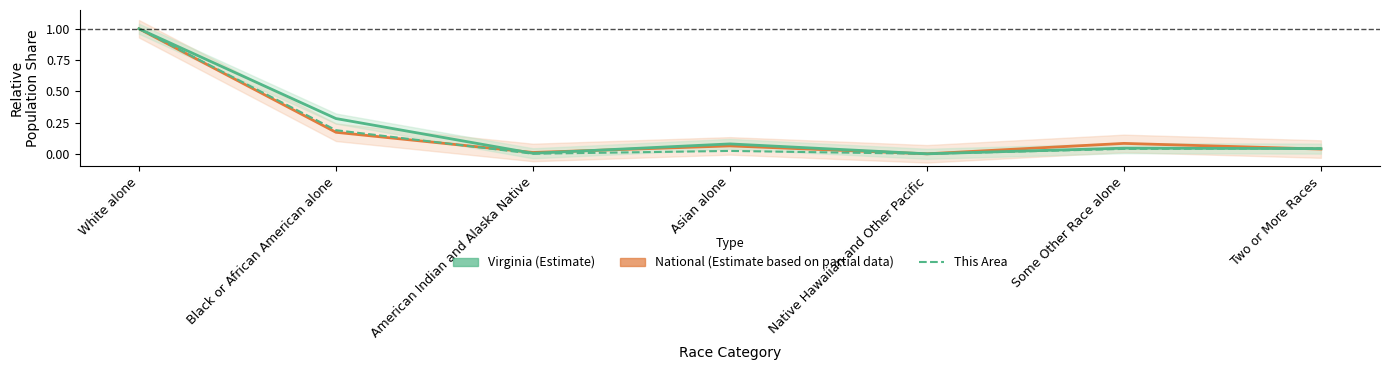

Which series has the largest range (max minus min)?

National